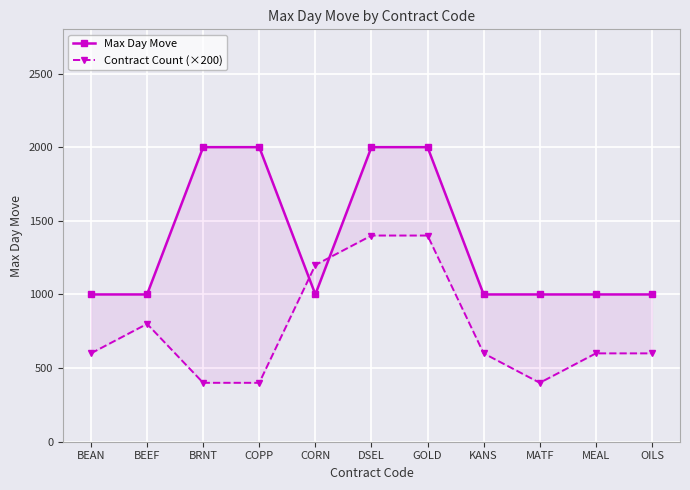

True or false: Max Day Move has a value of 1000 at OILS.

True